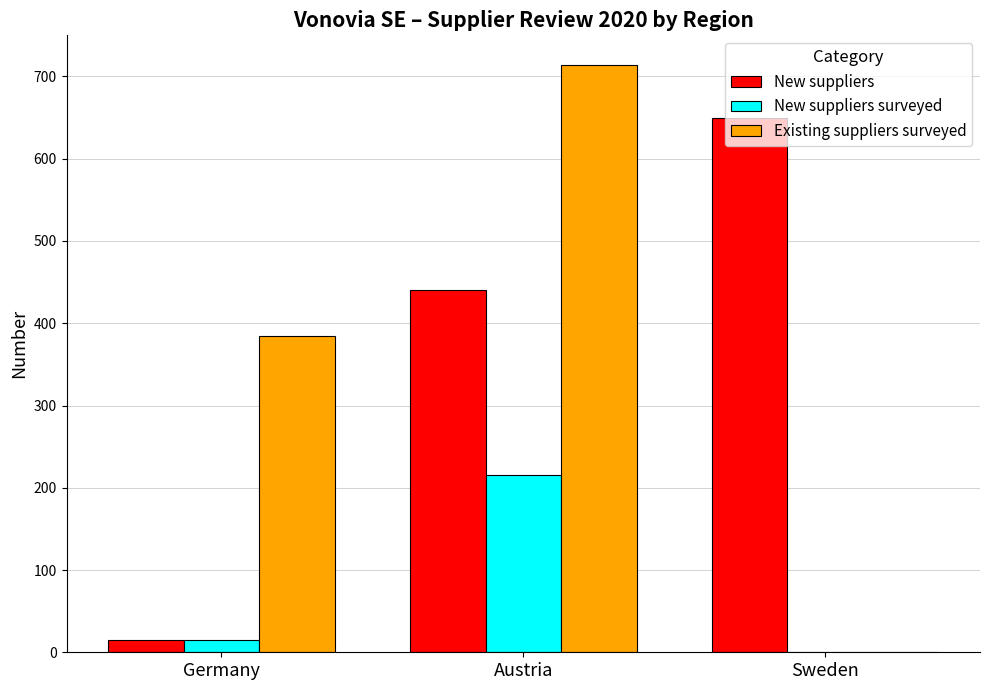

Reading right to left, extract all data points from this chart.

New suppliers: Sweden=649	Austria=440	Germany=15
New suppliers surveyed: Sweden=0	Austria=215	Germany=15
Existing suppliers surveyed: Sweden=0	Austria=714	Germany=384